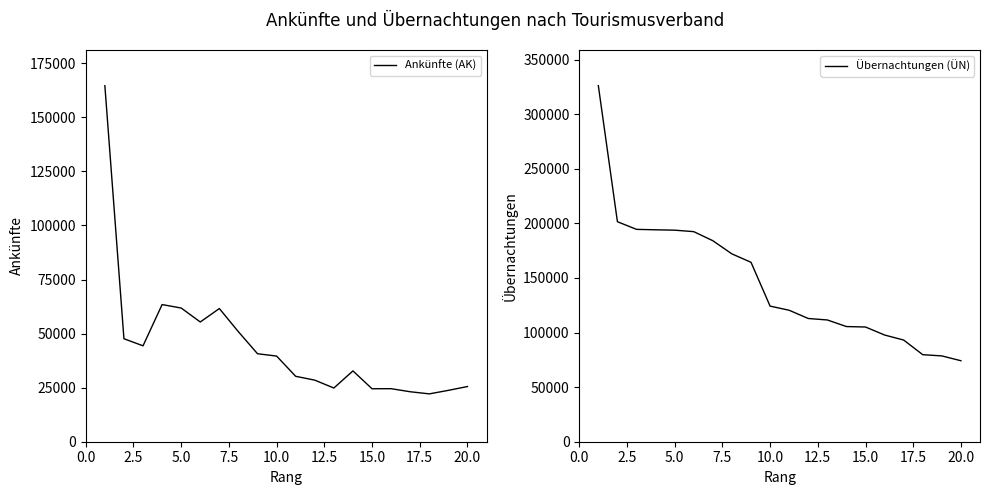

List the series in order of their peak value, lowest first.

Ankünfte (AK), Übernachtungen (ÜN)